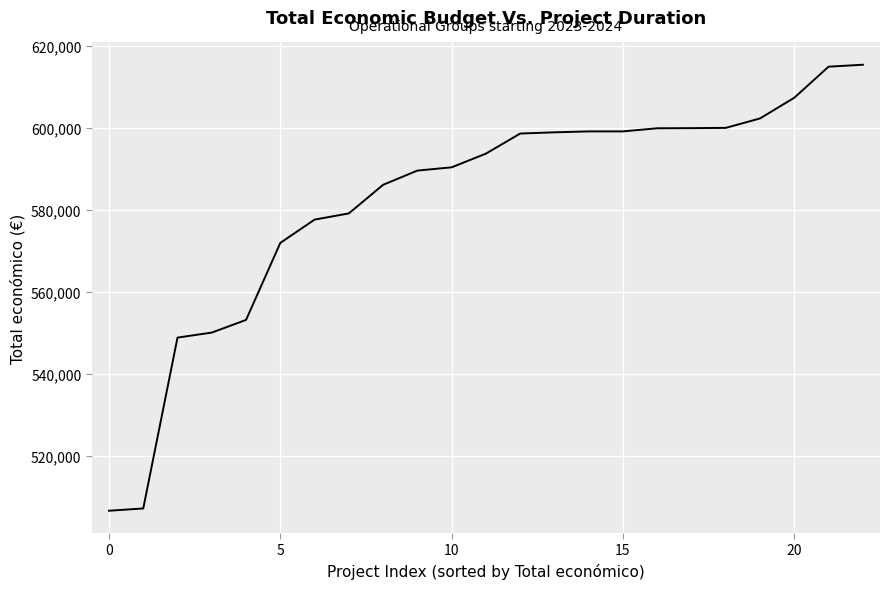

What is the difference between the maximum and minimum values?

108672.0